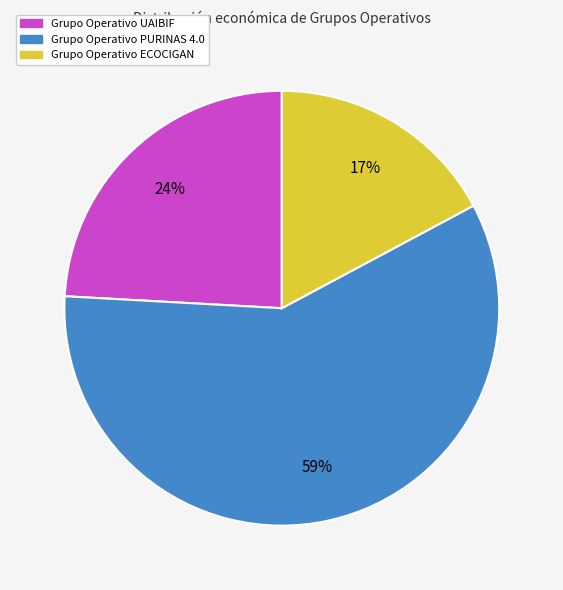

To the nearest percent, what percentage of the pie is Grupo Operativo PURINAS 4.0?

59%